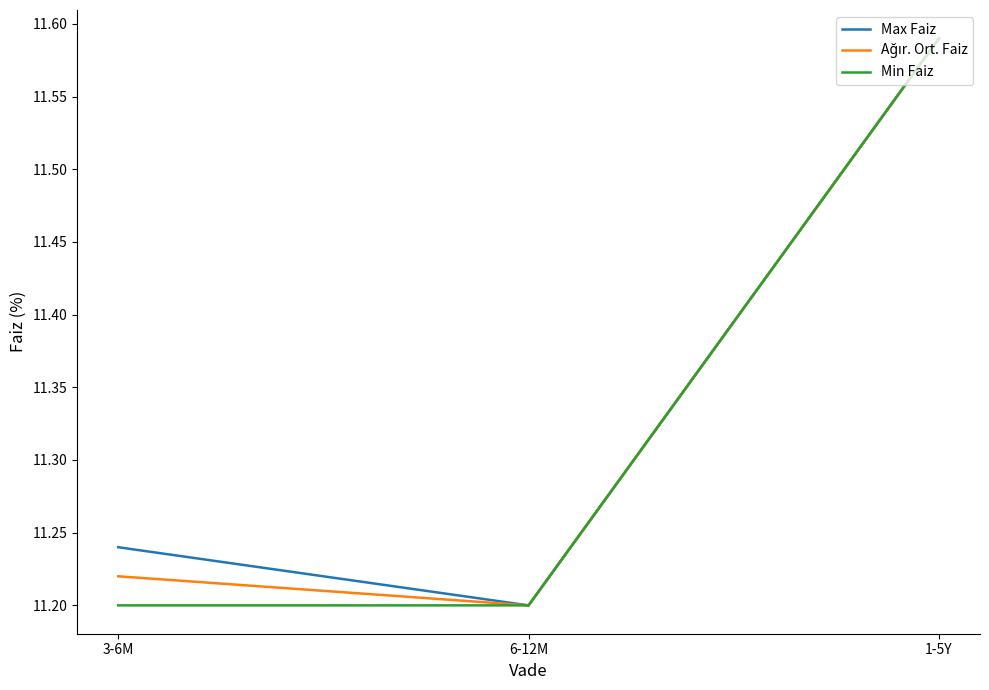

What position from the left is 3-6M?

1